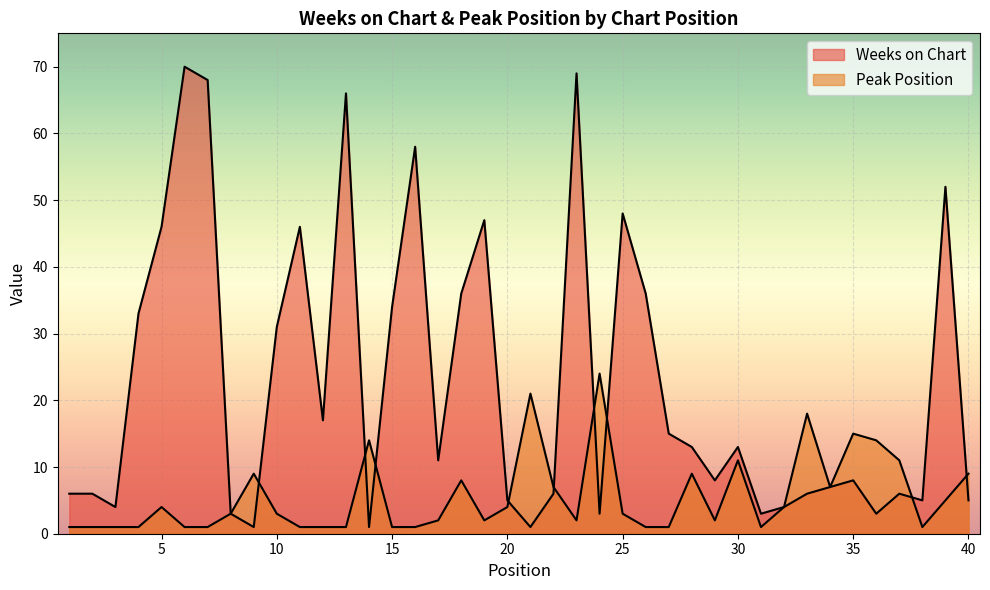

What is the difference between the second highest and second lowest values in the Peak Position series?

20